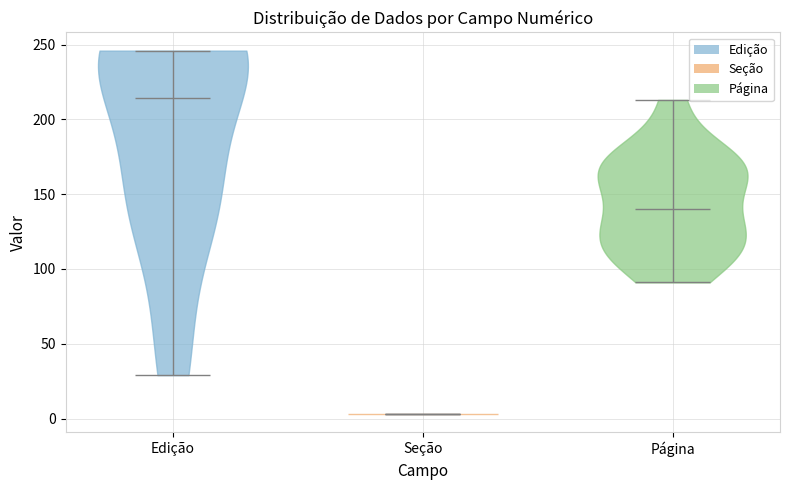

What is the lowest point the violin for Página reaches on the y-axis? The values are not printed on the chart, so give them approximately, as read against the axis.

90